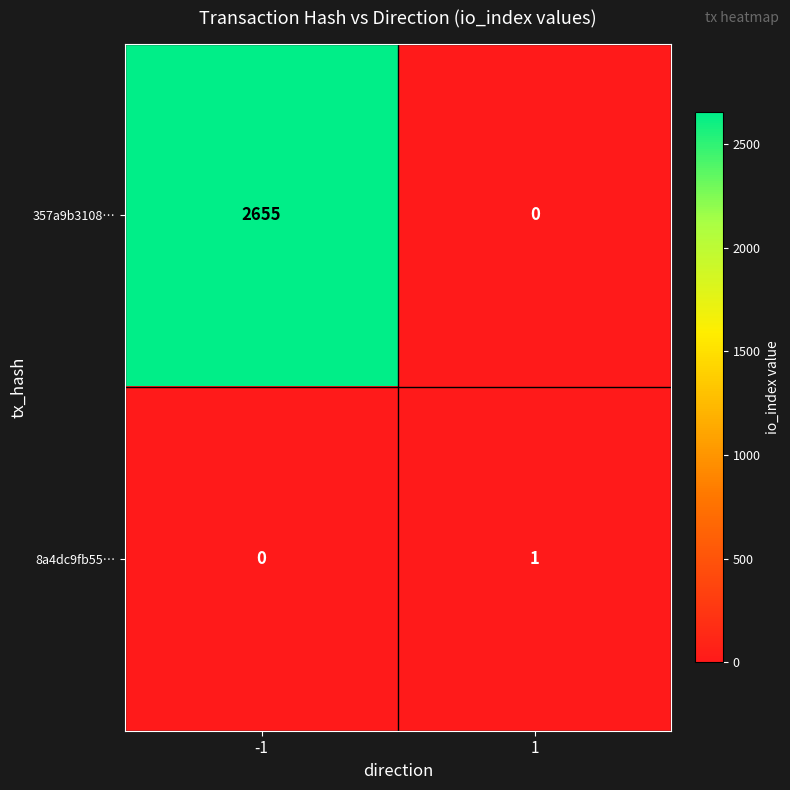

How many values in the 8a4dc9fb55… series are below 1?

1